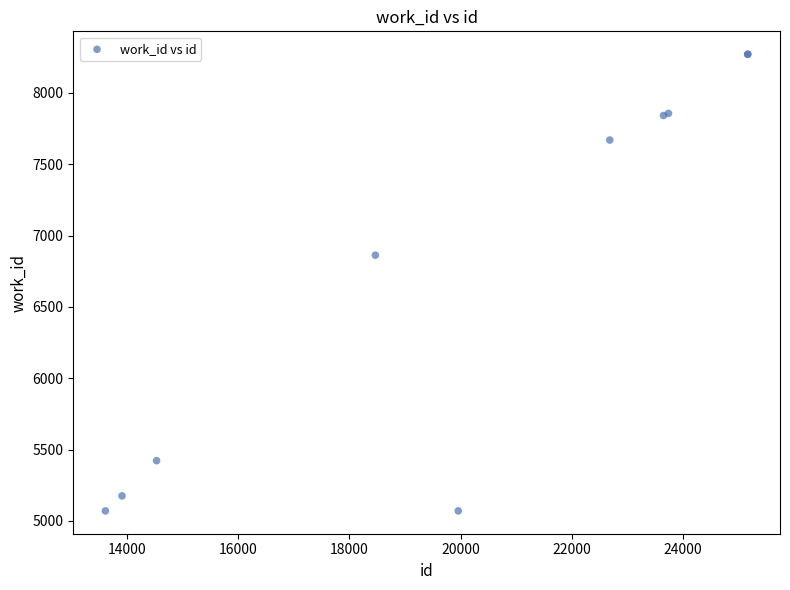

What Y value in the scatter plot is closest to 6670?

6862